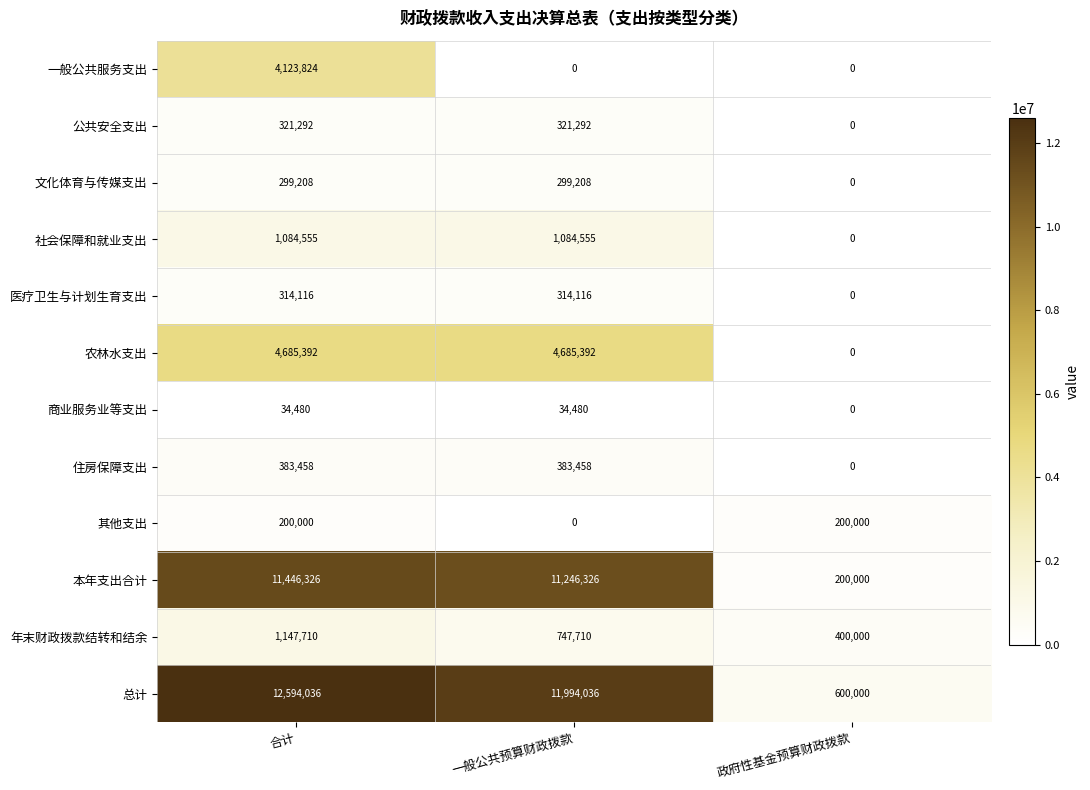

What is the total value across all series at 合计?

36634397